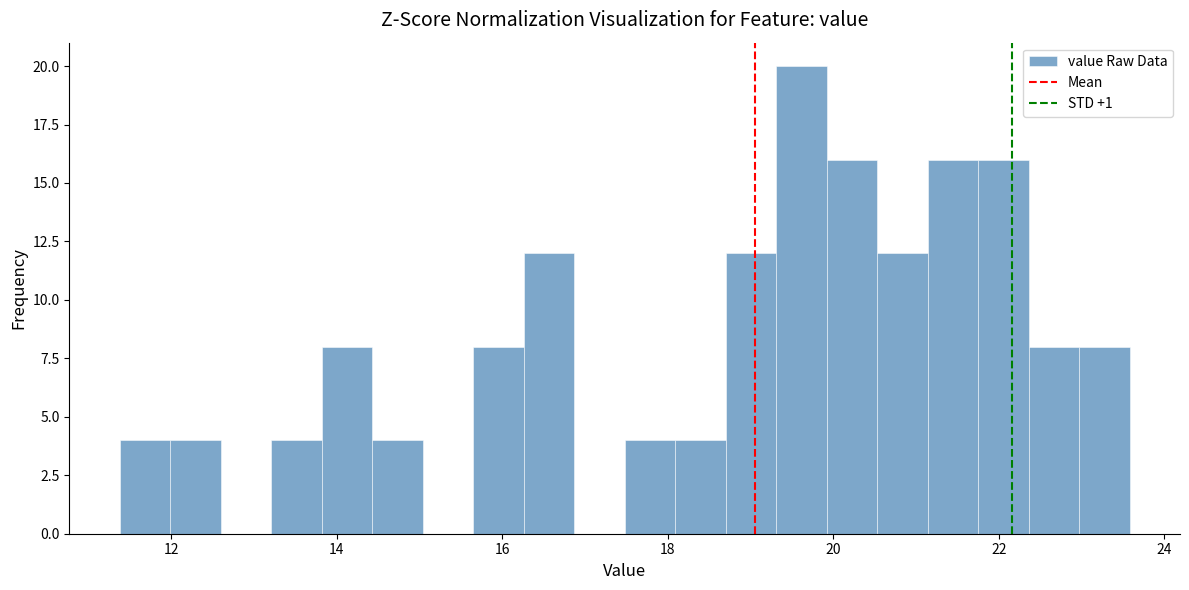

Read against the x-axis, roughly where is the centre of the tallest bar?

19.6